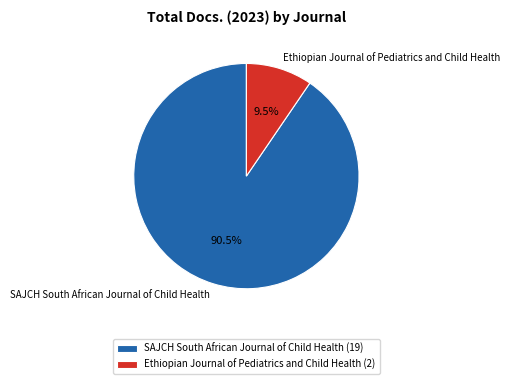

What is the smallest slice in the pie chart?

Ethiopian Journal of Pediatrics and Child Health